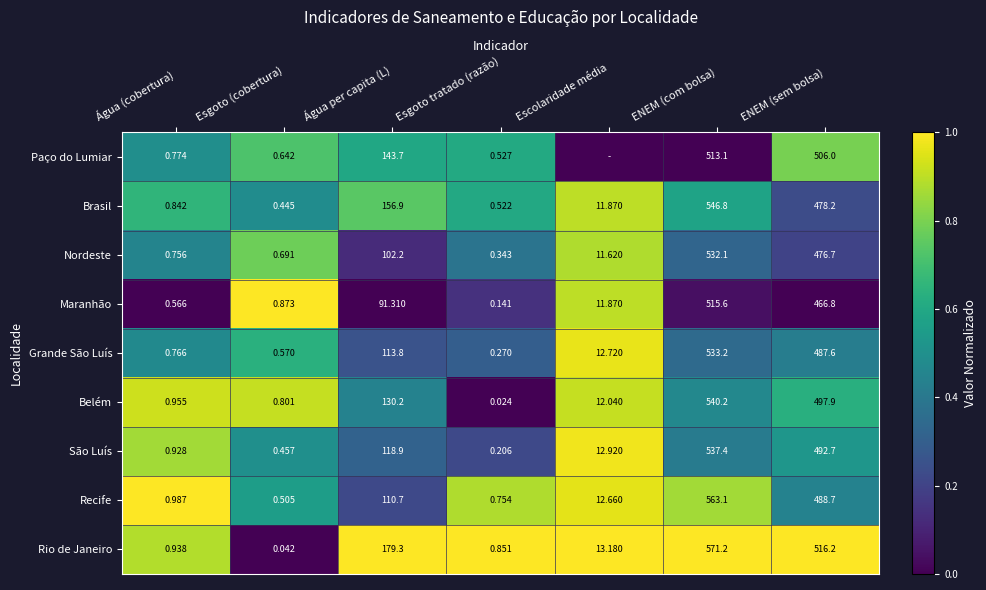

Is the value of Brasil at Água (cobertura) greater than the value of Grande São Luís at Esgoto (cobertura)?

Yes